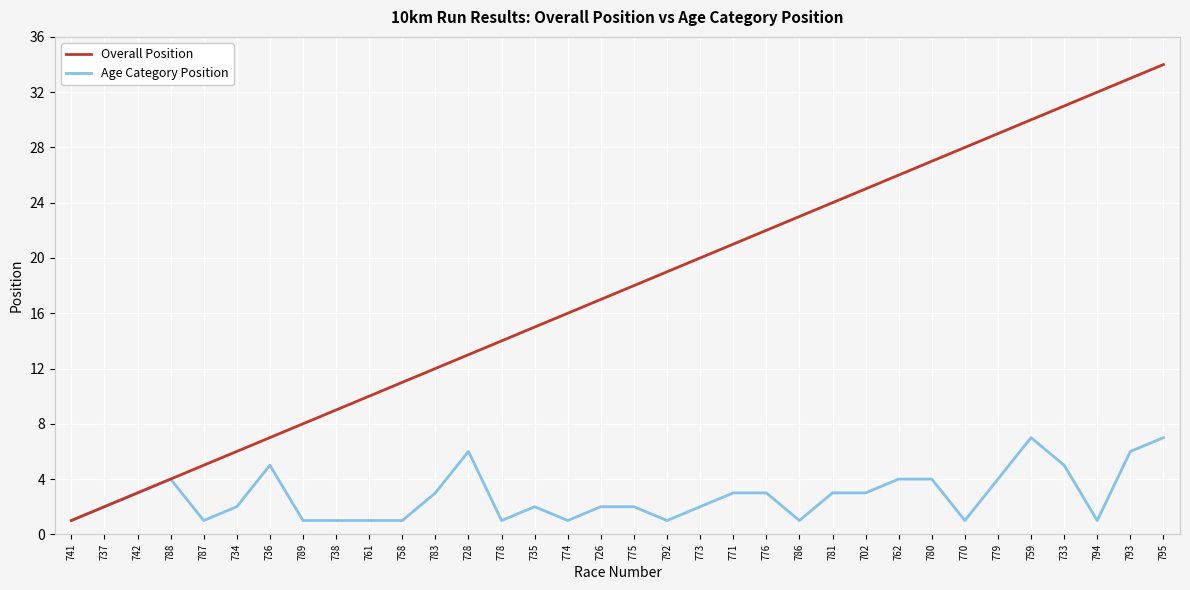

Is it true that Overall Position equals 18 at 778?

False